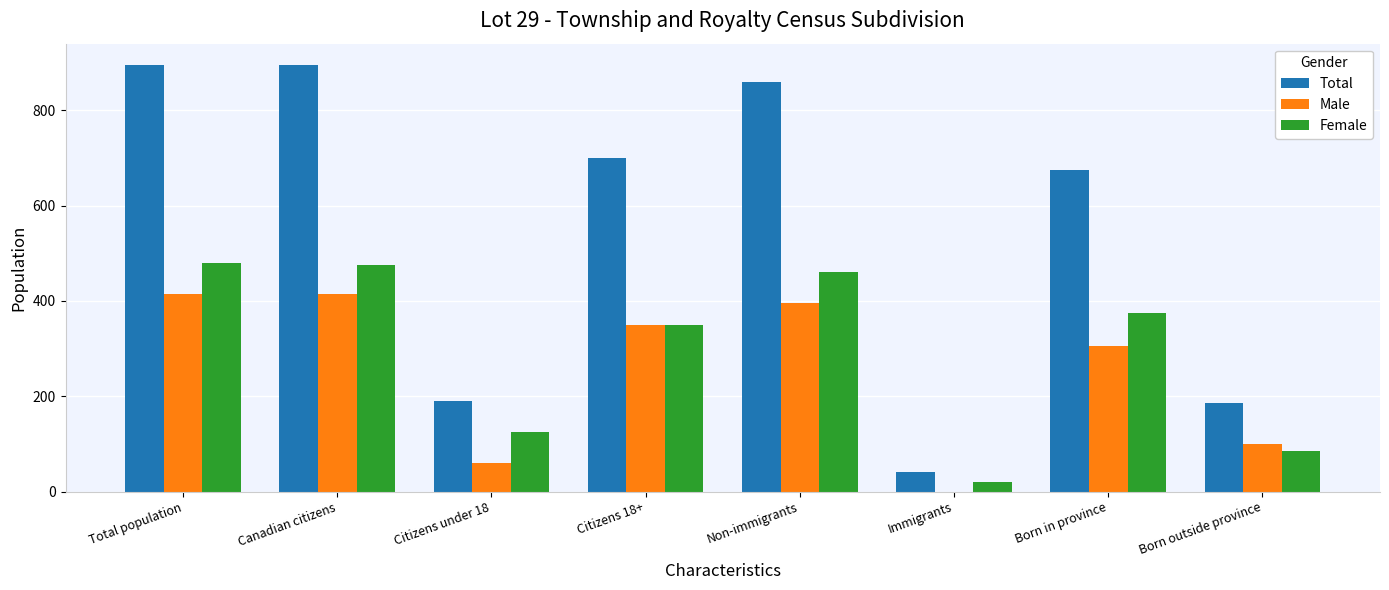

Which series has the largest total across all categories?

Total